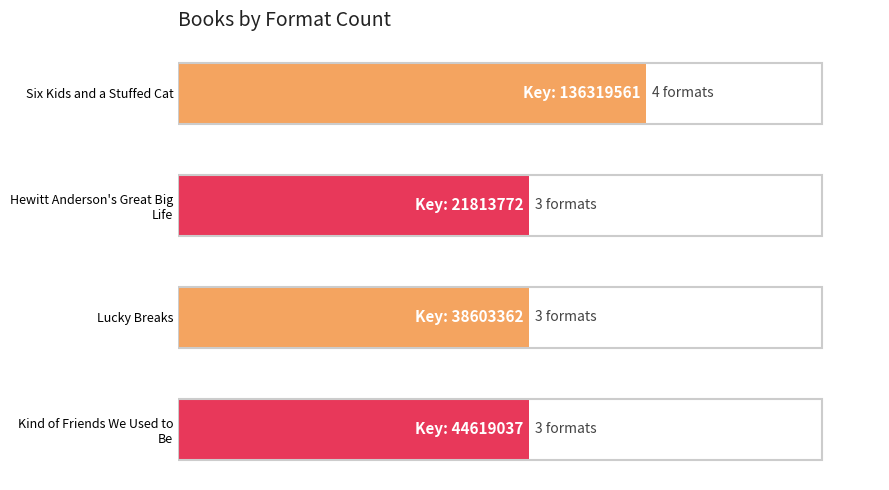

Does the chart contain stacked bars?

No